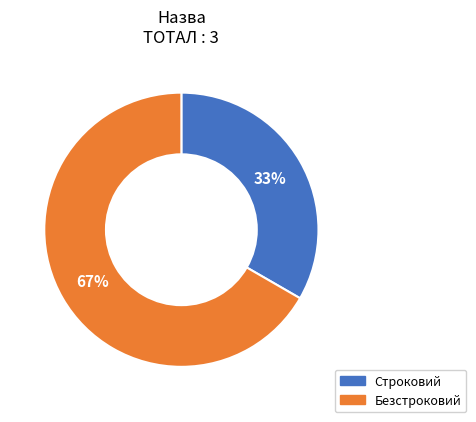

To the nearest percent, what is the average slice percentage?

50%